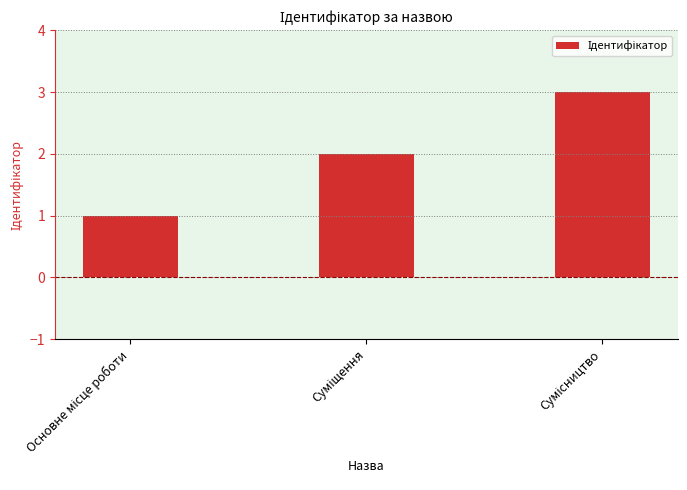

What is the maximum value shown in the chart?

3